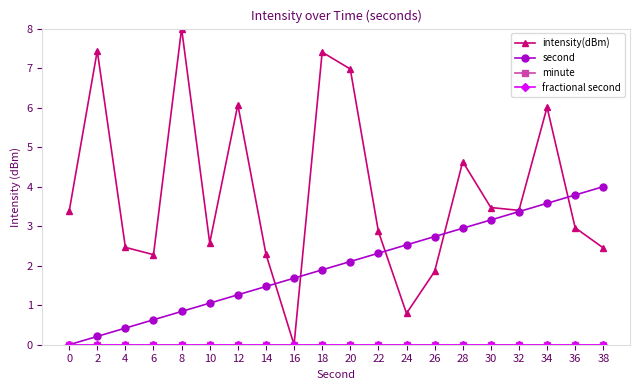

At which label is second closest to 2?

20